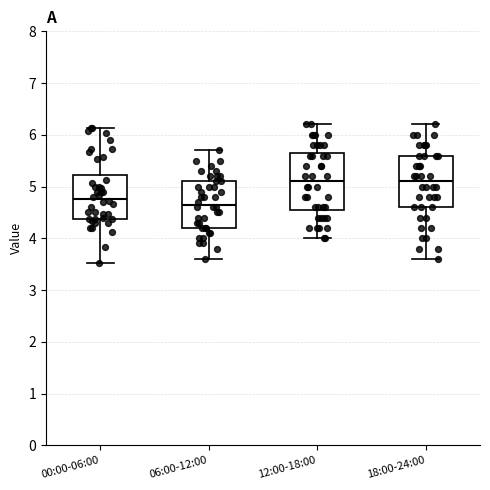

Where is the lower edge of the box for 18:00-24:00 on the y-axis? The values are not printed on the chart, so give them approximately, as read against the axis.

4.6